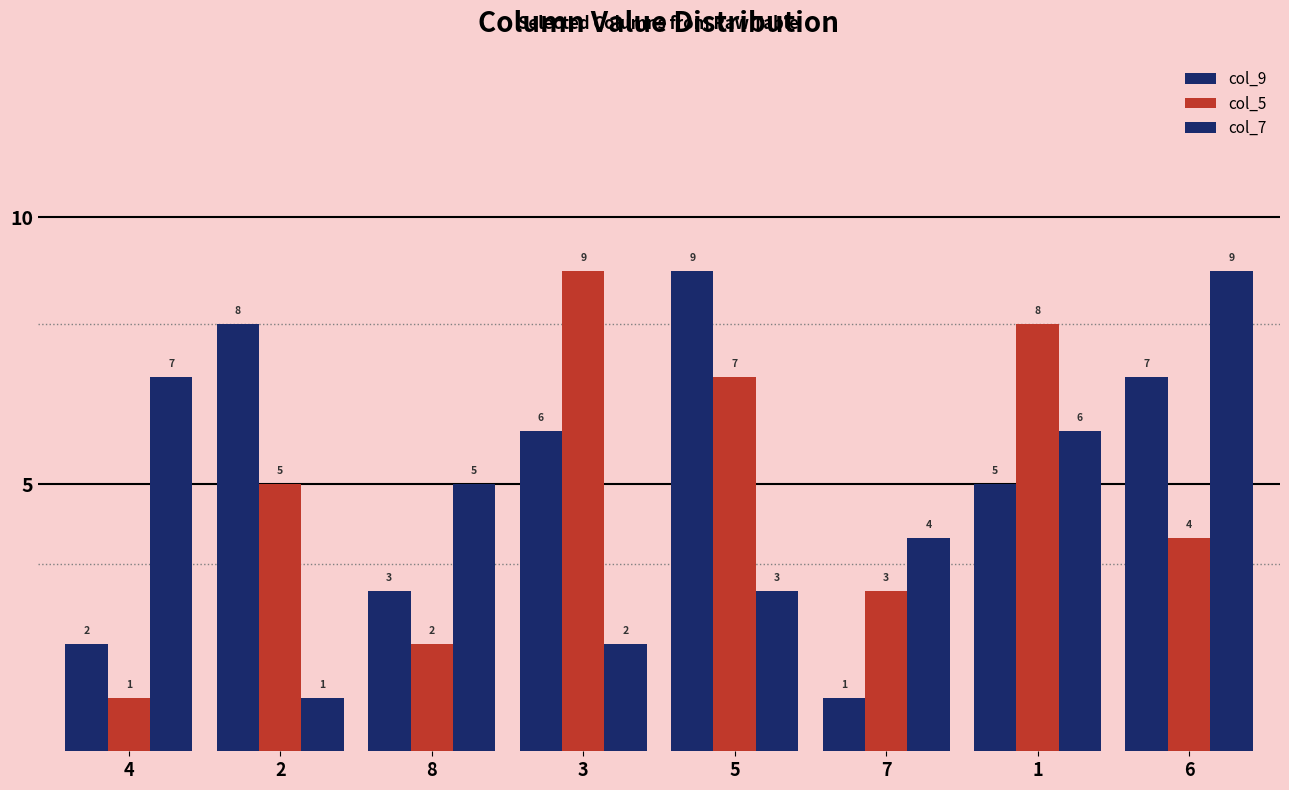

What is the value of the col_7 bar at the 7th from the left?

6